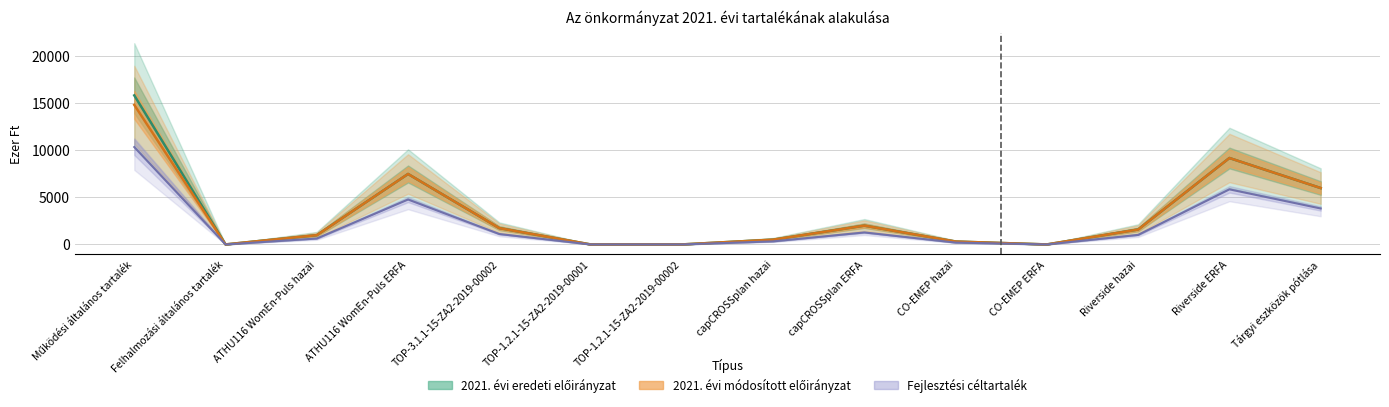

Which has a higher value, Működési általános tartalék or Felhalmozási általános tartalék?

Működési általános tartalék